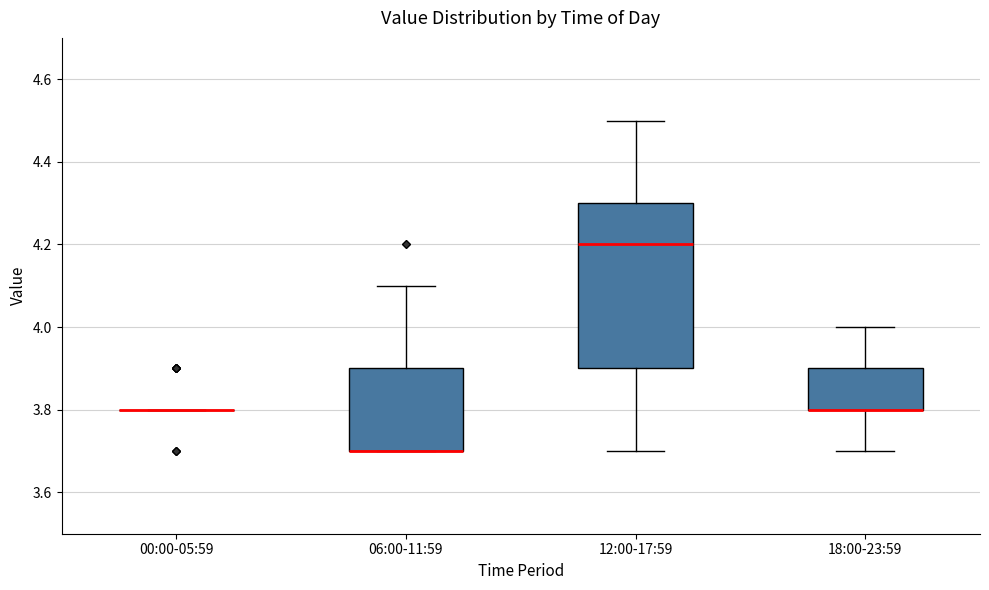

Reading left to right, transcribe this box plot: for each box, give where its median line is, the range the box spans, and where its two whiskers end, as read against the y-axis. The values are not printed on the chart, so give them approximately, as read against the axis.

00:00-05:59: box collapsed to a line at 3.8, whiskers 3.8 to 3.8
06:00-11:59: median 3.7 (drawn on the box's lower edge), box 3.7 to 3.9, whiskers 3.7 to 4.1
12:00-17:59: median 4.2, box 3.9 to 4.3, whiskers 3.7 to 4.5
18:00-23:59: median 3.8 (drawn on the box's lower edge), box 3.8 to 3.9, whiskers 3.7 to 4.0